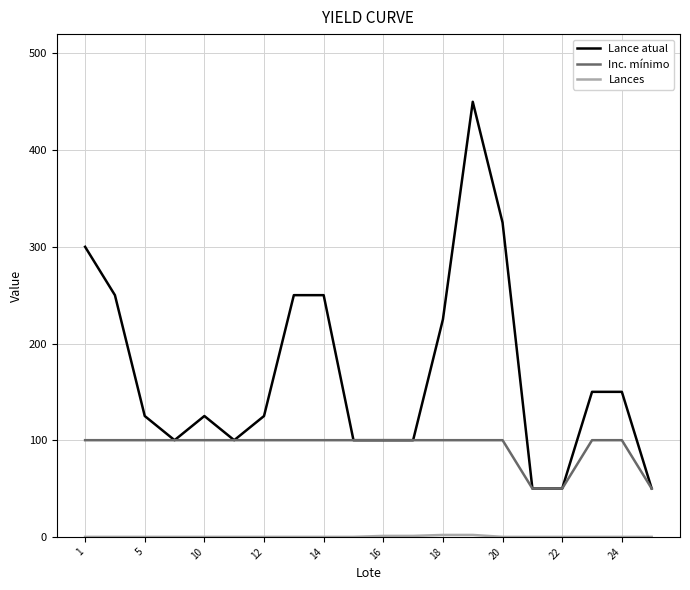

Which series has the largest total across all categories?

Lance atual